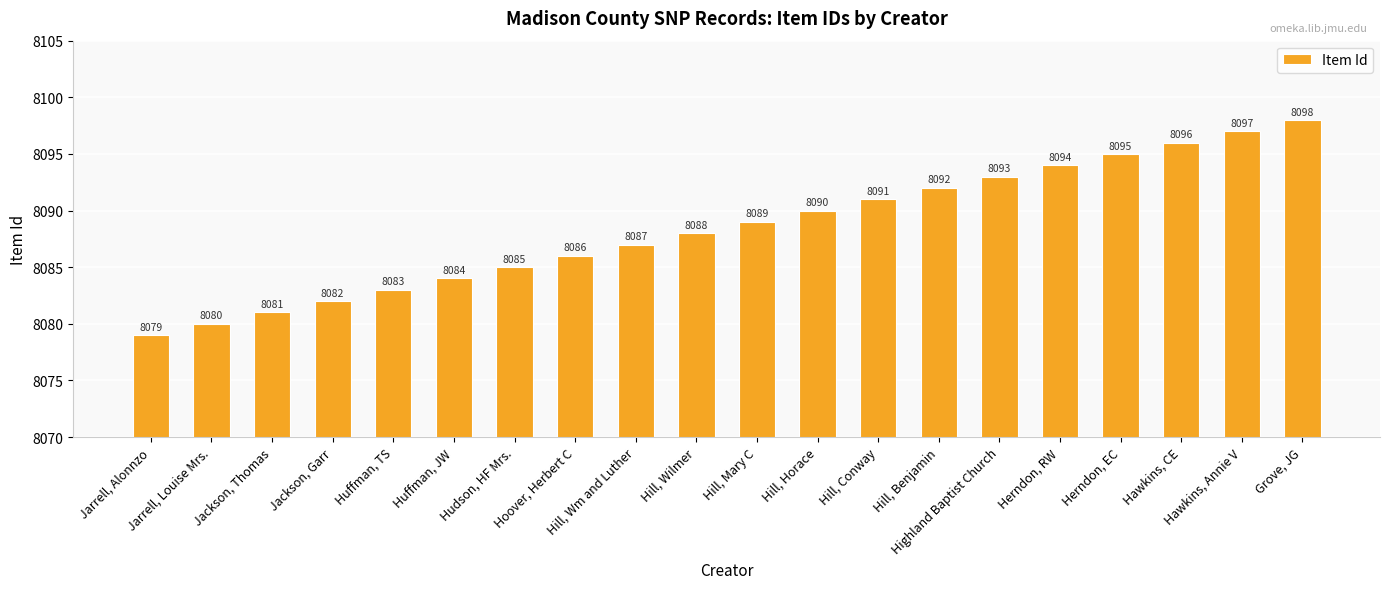

What is the difference between the maximum and second lowest values?

18